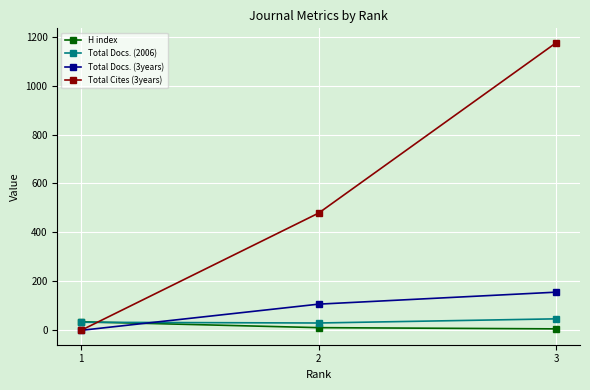

What value does the Total Cites (3years) series have at 2?

479